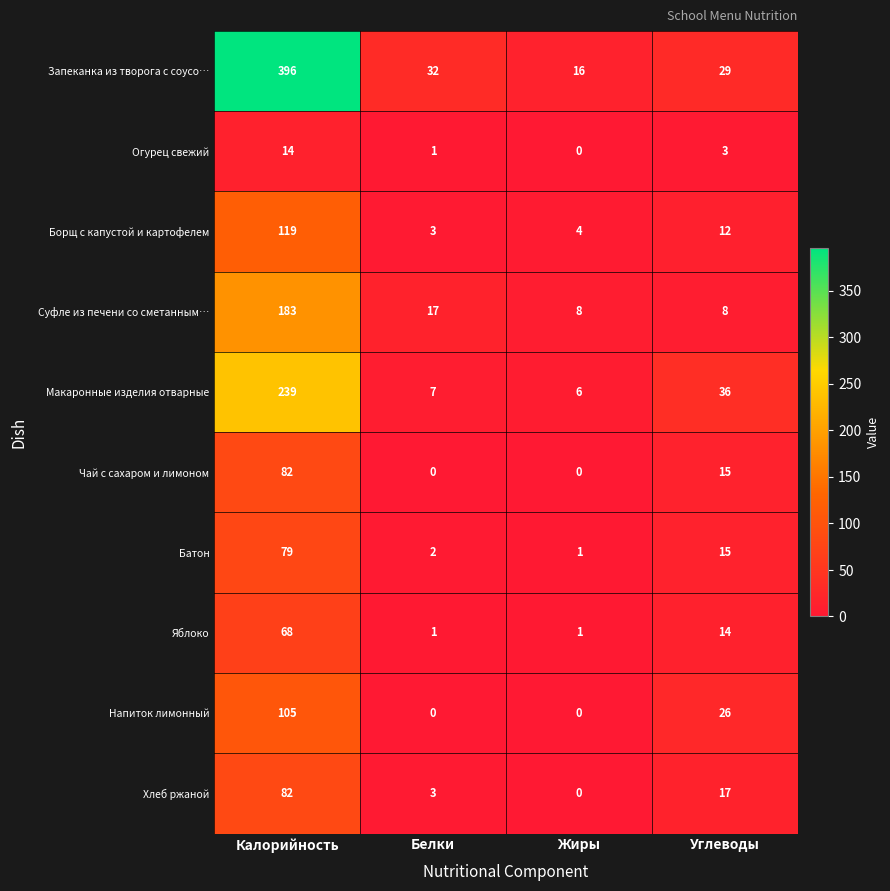

What is the lowest value of the Запеканка из творога с соусо… series?

16